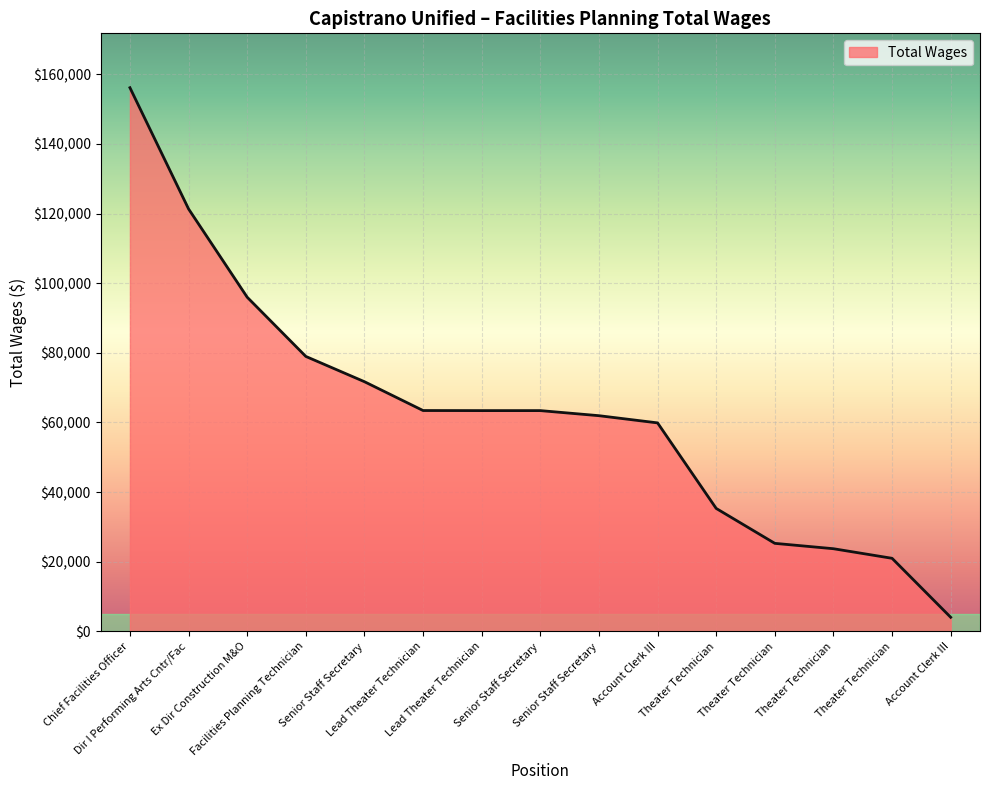

What is the value of the 6th point from the left?

63413